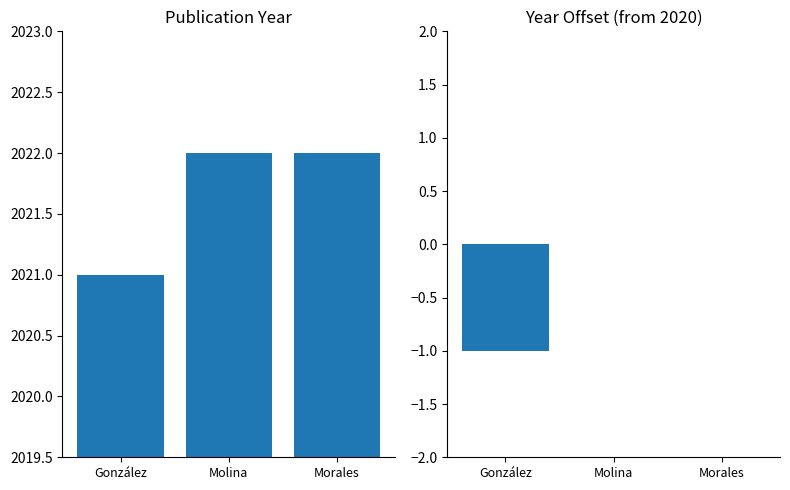

True or false: Year (Relative to Min) has a value of 0 at Molina.

True